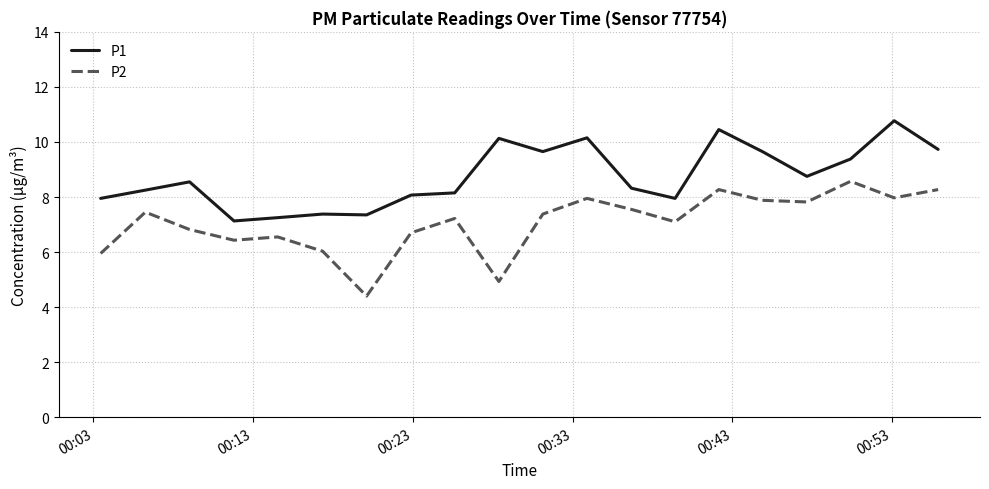

What is the difference between the maximum and minimum values in the P1 series?

3.6